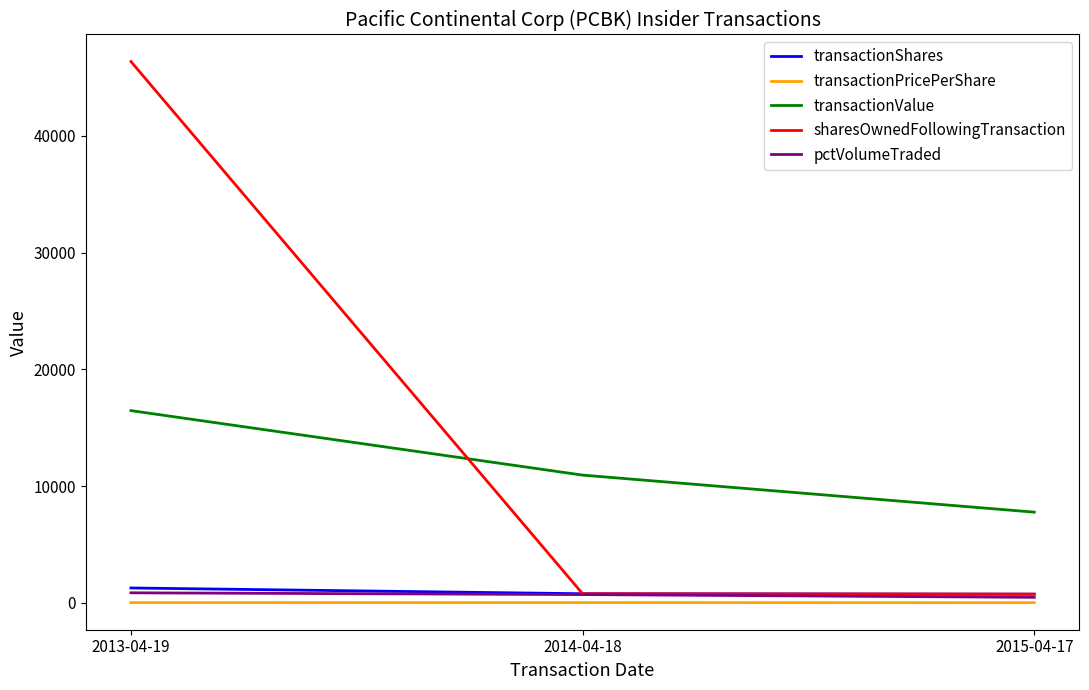

Which label corresponds to the largest value in the chart?

2013-04-19